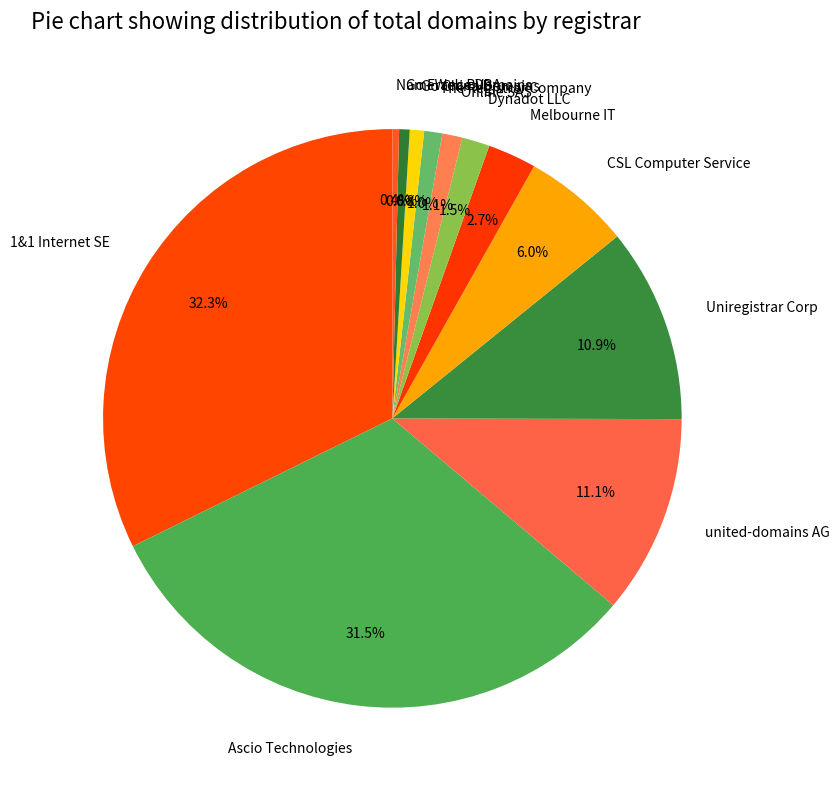

Between Dynadot LLC and NameWeb BVBA, which is larger?

Dynadot LLC